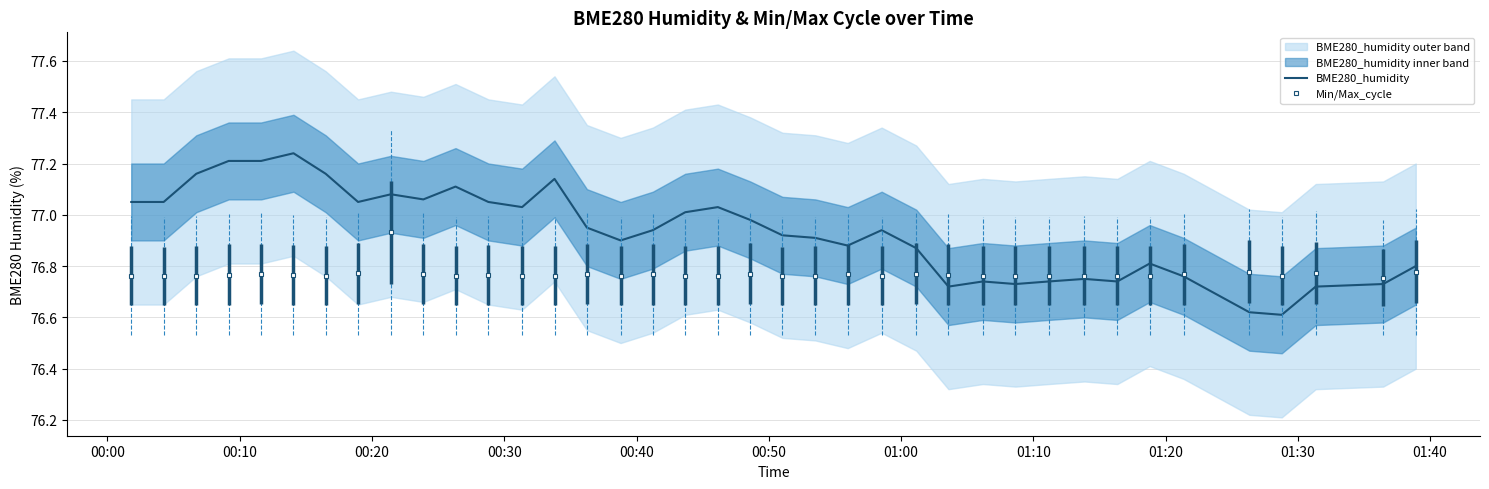

Is this an area chart (filled region under the line)?

No